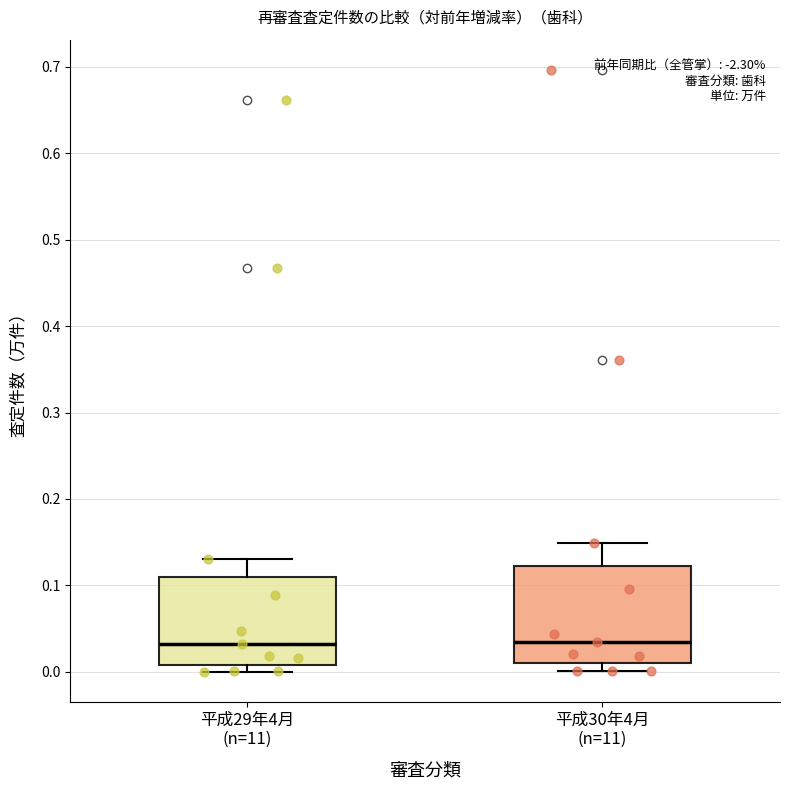

Reading left to right, read every box against the y-axis: the position of its median line, the range the box covers, and the ends of its whiskers. The values are not printed on the chart, so give them approximately, as read against the axis.

平成29年4月 (n=11): median 0.03, box 0.01 to 0.11, whiskers 0.00 to 0.13
平成30年4月 (n=11): median 0.03, box 0.01 to 0.12, whiskers 0.00 to 0.15